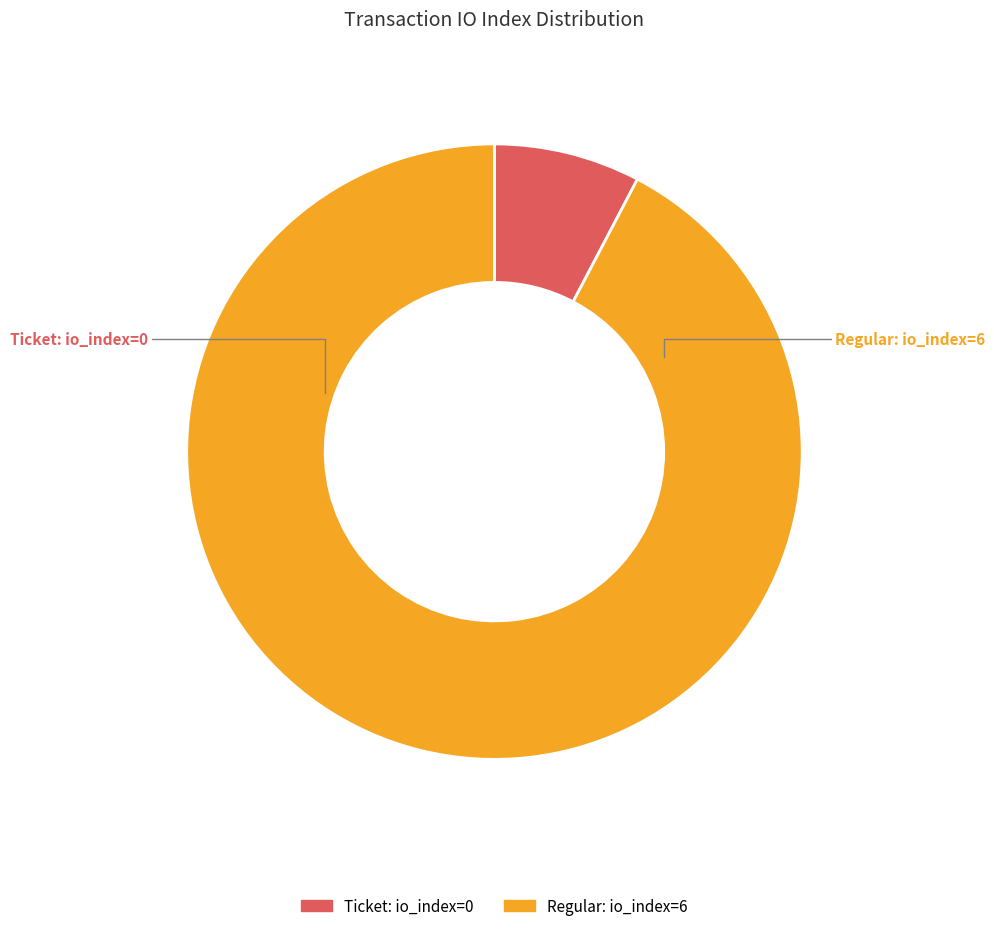

Does any single category account for the majority?

Yes